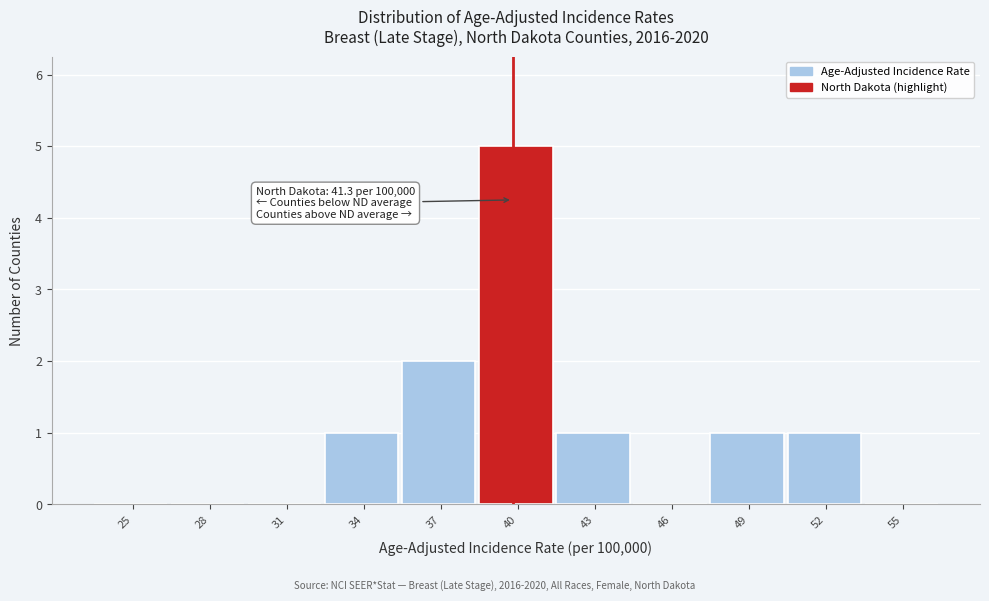

Reading left to right, what are all the values shown in this chart?

25=0	28=0	31=0	34=1	37=2	40=5	43=1	46=0	49=1	52=1	55=0